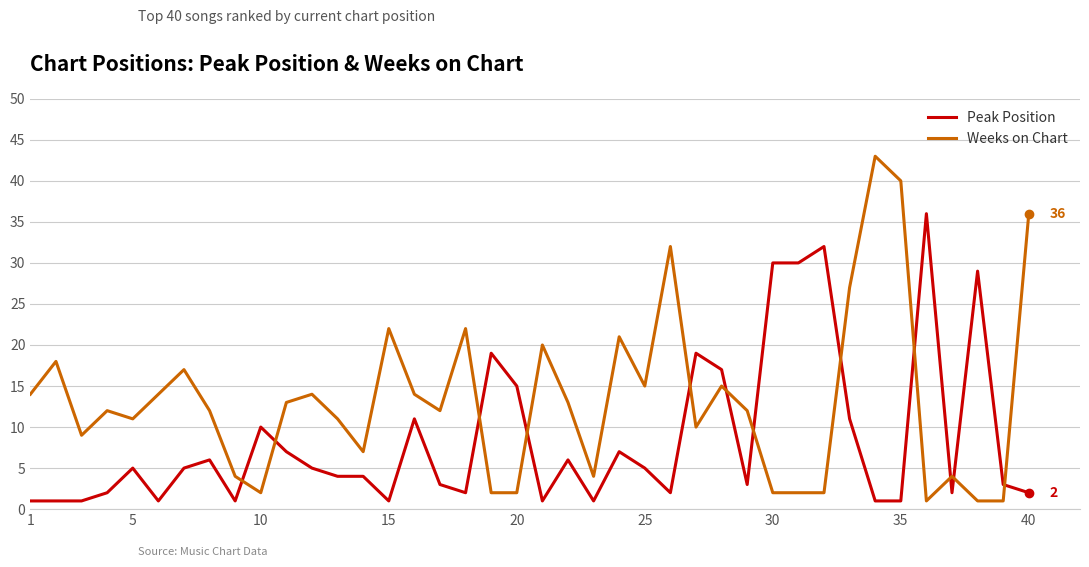

Reading right to left, what are all the values shown in this chart?

Peak Position: 2	3	29	2	36	1	1	11	32	30	30	3	17	19	2	5	7	1	6	1	15	19	2	3	11	1	4	4	5	7	10	1	6	5	1	5	2	1	1	1
Weeks on Chart: 36	1	1	4	1	40	43	27	2	2	2	12	15	10	32	15	21	4	13	20	2	2	22	12	14	22	7	11	14	13	2	4	12	17	14	11	12	9	18	14